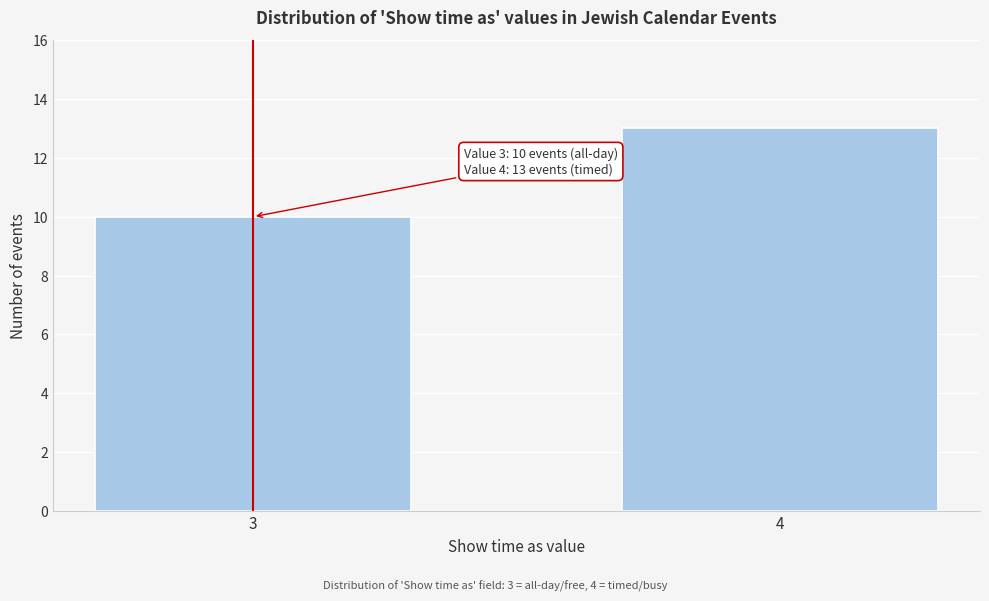

Reading left to right, extract all data points from this chart.

3=10	4=13